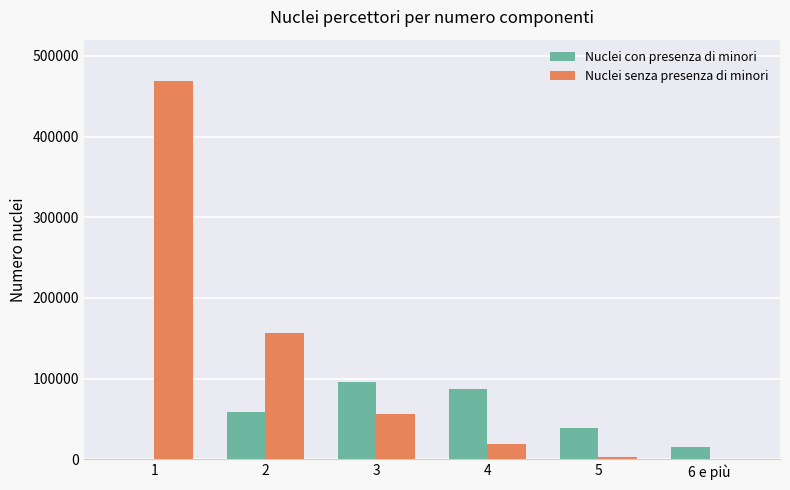

The value of Nuclei senza presenza di minori at 2 is 156989. True or false?

True